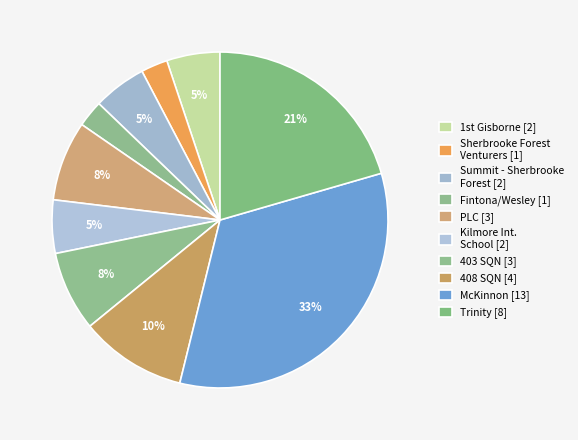

Does Summit - Sherbrooke Forest [2] account for over 50% of the chart?

No